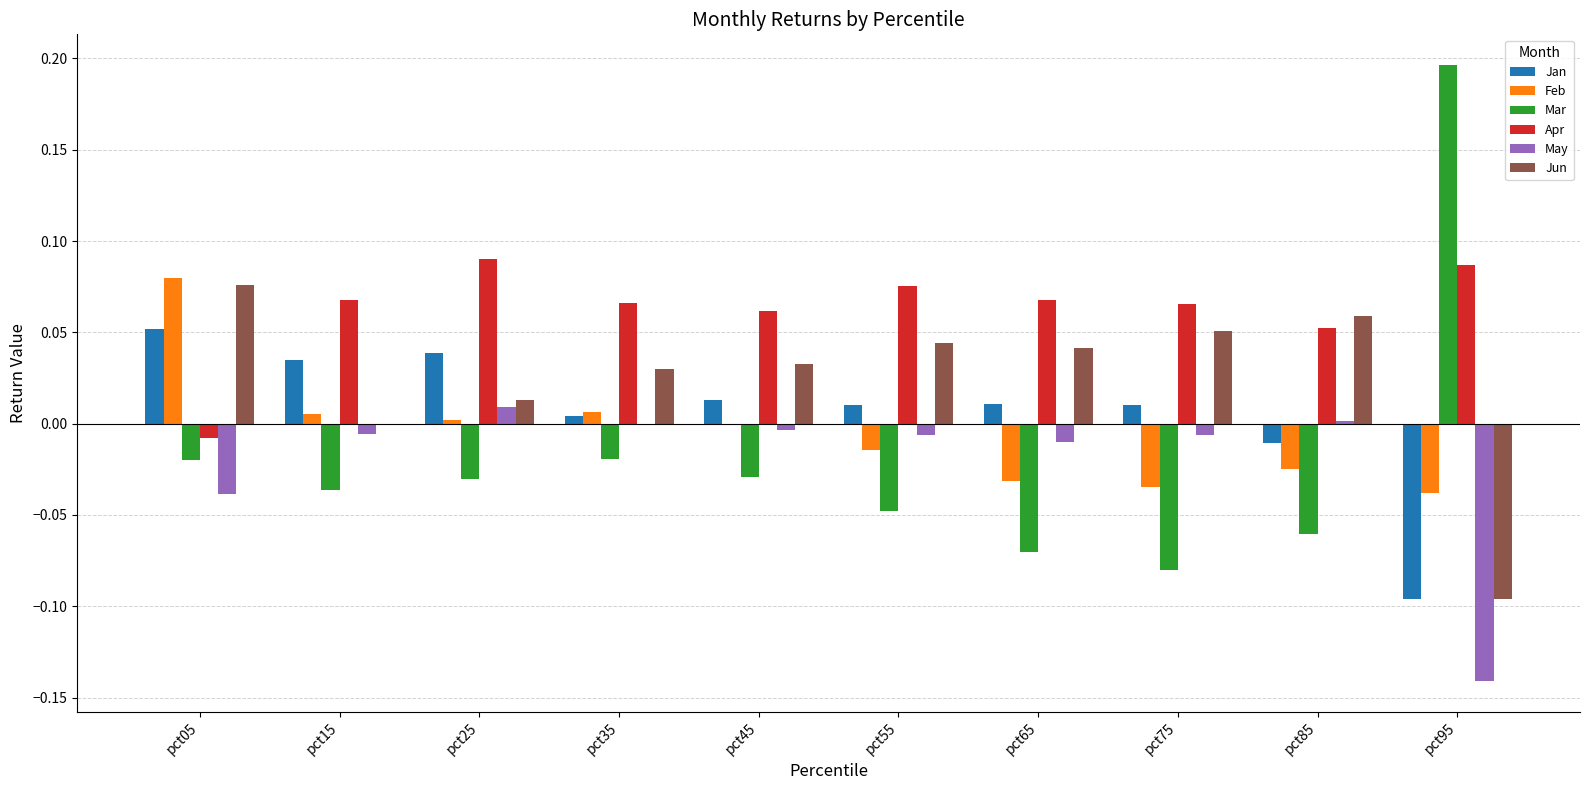

Which series has the largest total across all categories?

Apr